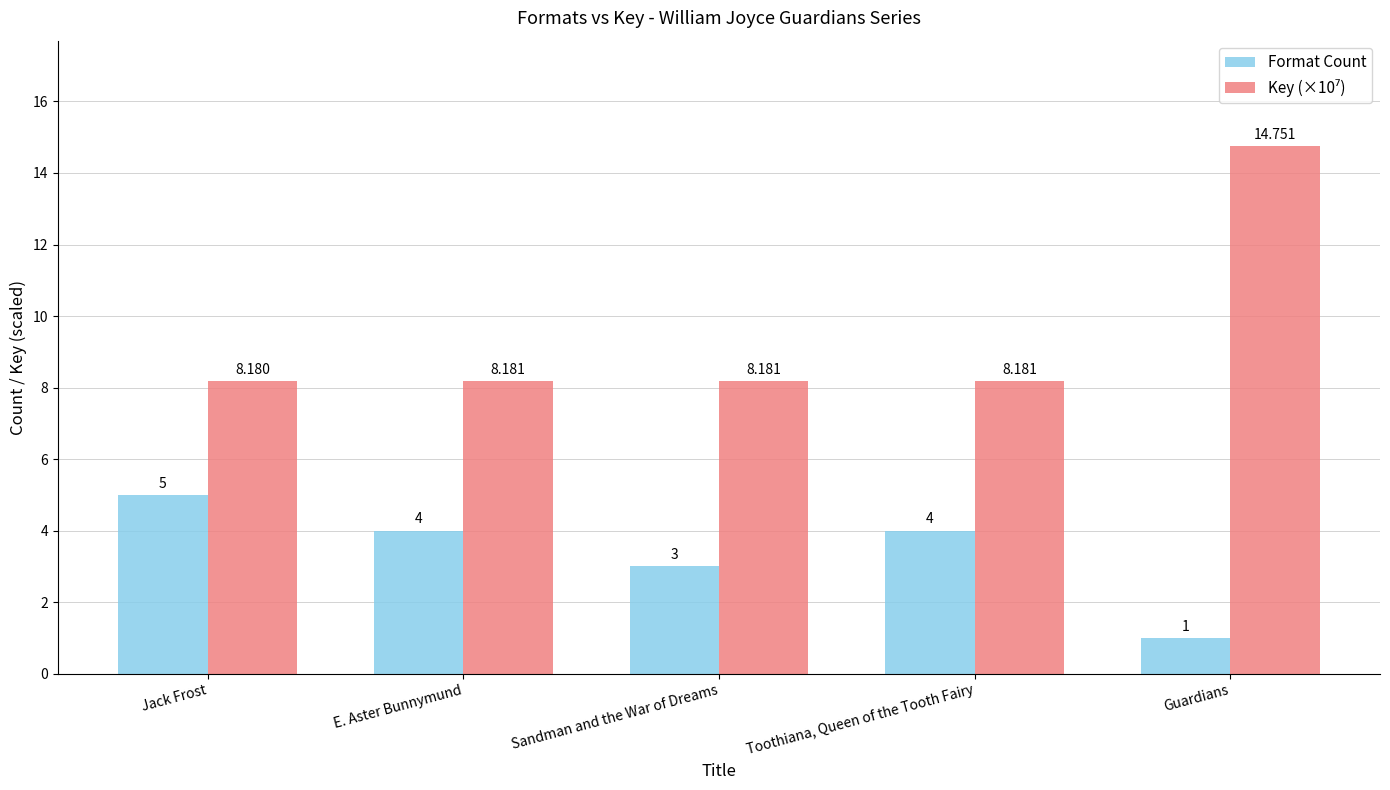

At which category is the sum across all series the highest?

Guardians